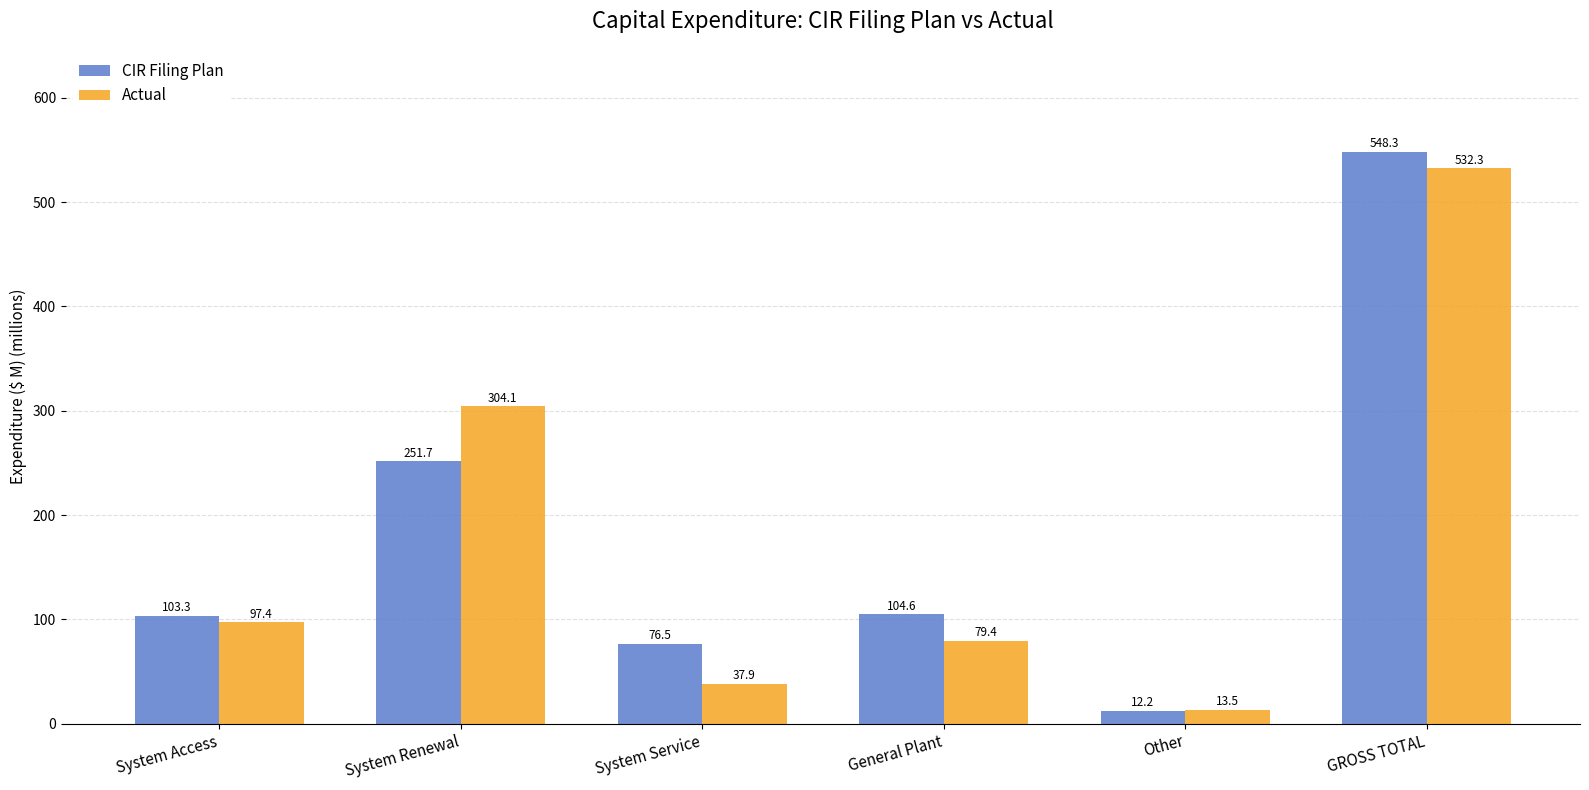

The CIR Filing Plan series shows 172.2 at System Access. True or false?

False